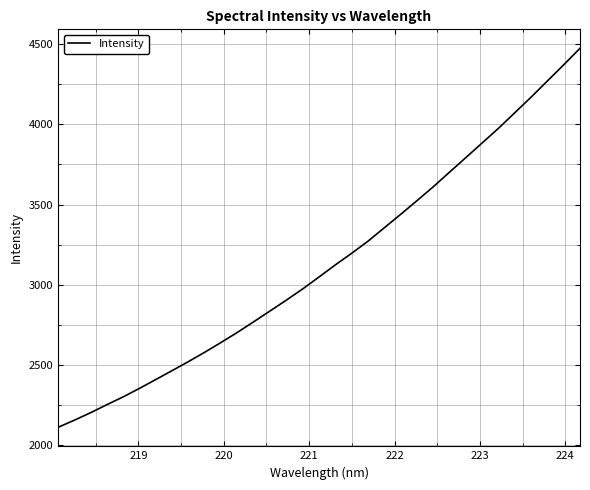

What is the difference between the maximum and minimum values?

2361.4